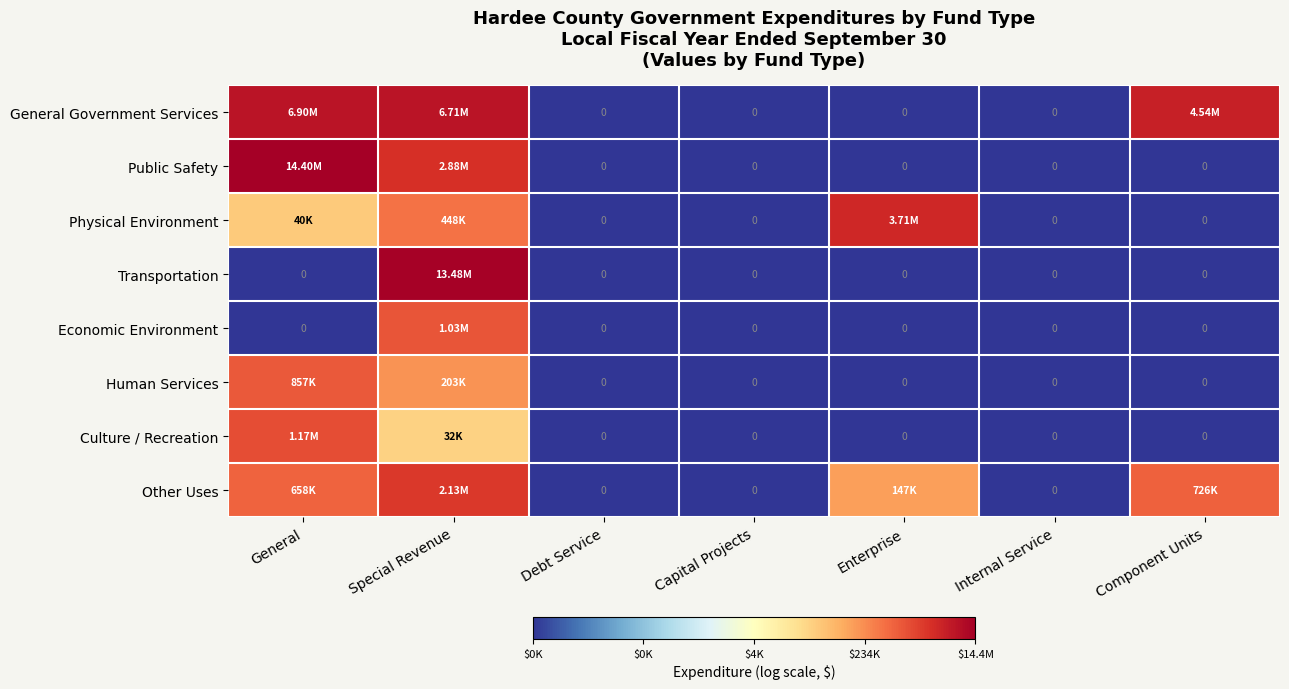

How many distinct data groups are displayed?

8